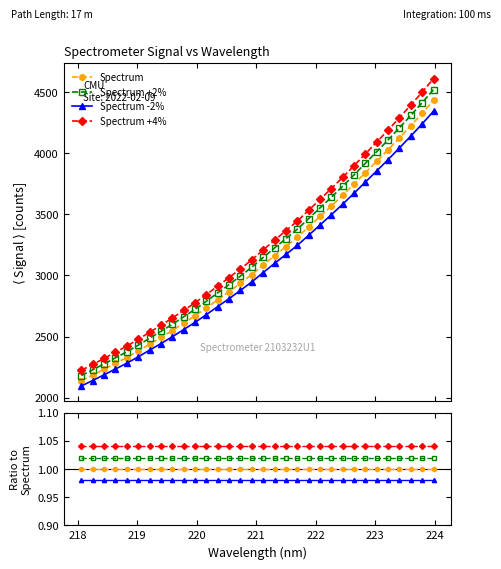

Where is the first local minimum for Spectrum -2%?

218